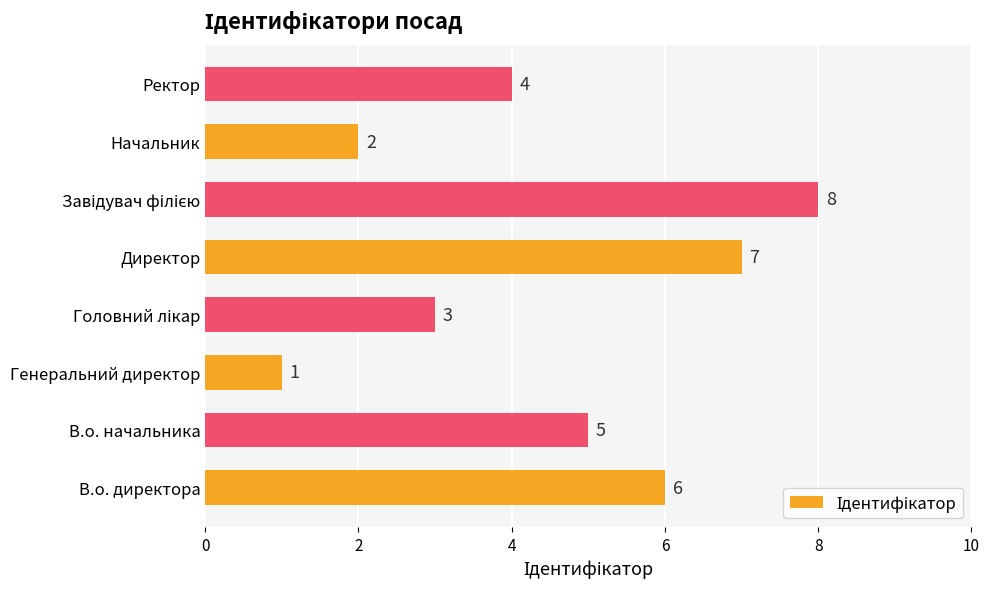

Reading bottom to top, what are all the values shown in this chart?

6	5	1	3	7	8	2	4